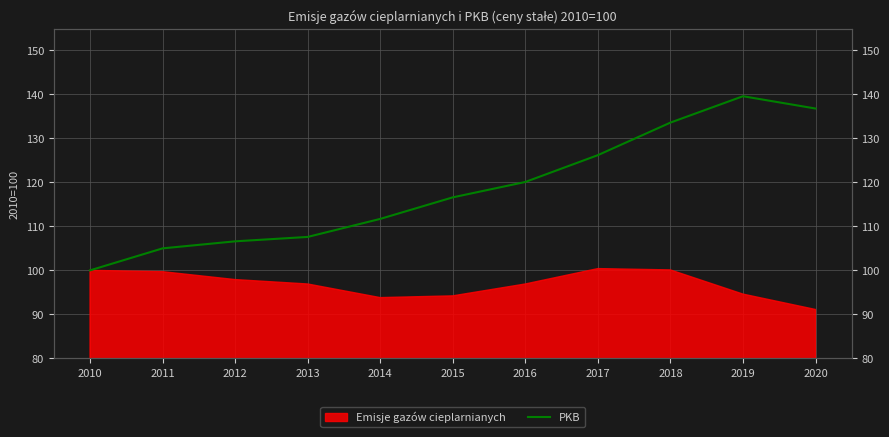

True or false: there are more than 2 points higher than both neighbors.

False